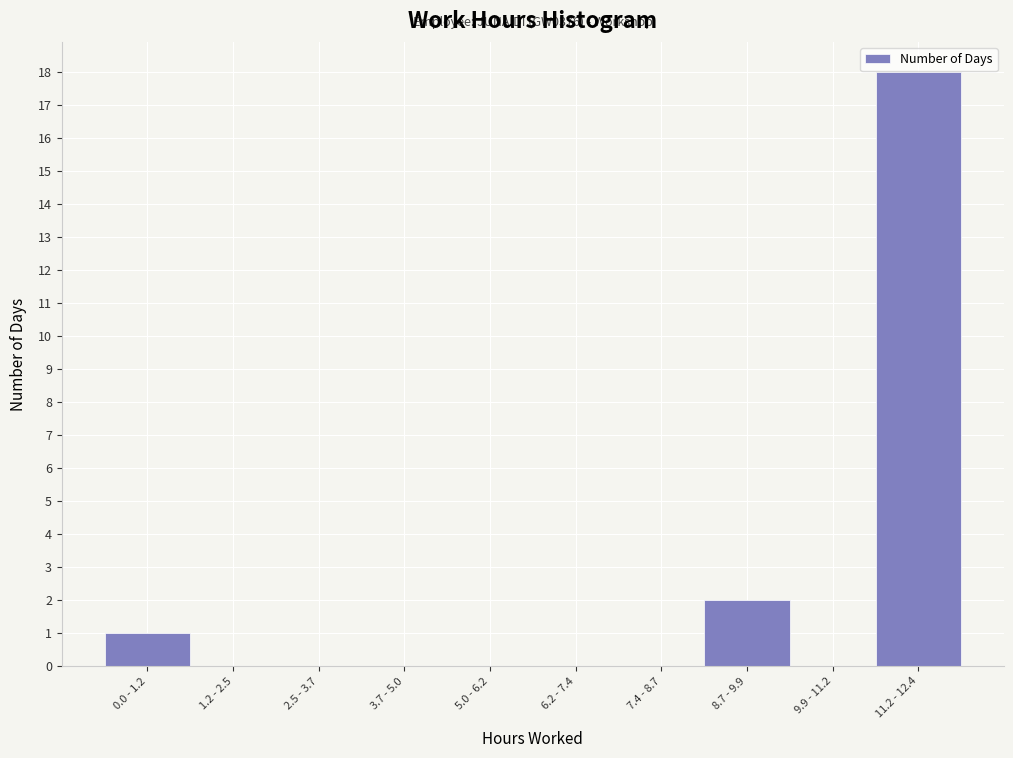

Reading right to left, transcribe all the data shown in this chart.

11.2 - 12.4=18	9.9 - 11.2=0	8.7 - 9.9=2	7.4 - 8.7=0	6.2 - 7.4=0	5.0 - 6.2=0	3.7 - 5.0=0	2.5 - 3.7=0	1.2 - 2.5=0	0.0 - 1.2=1